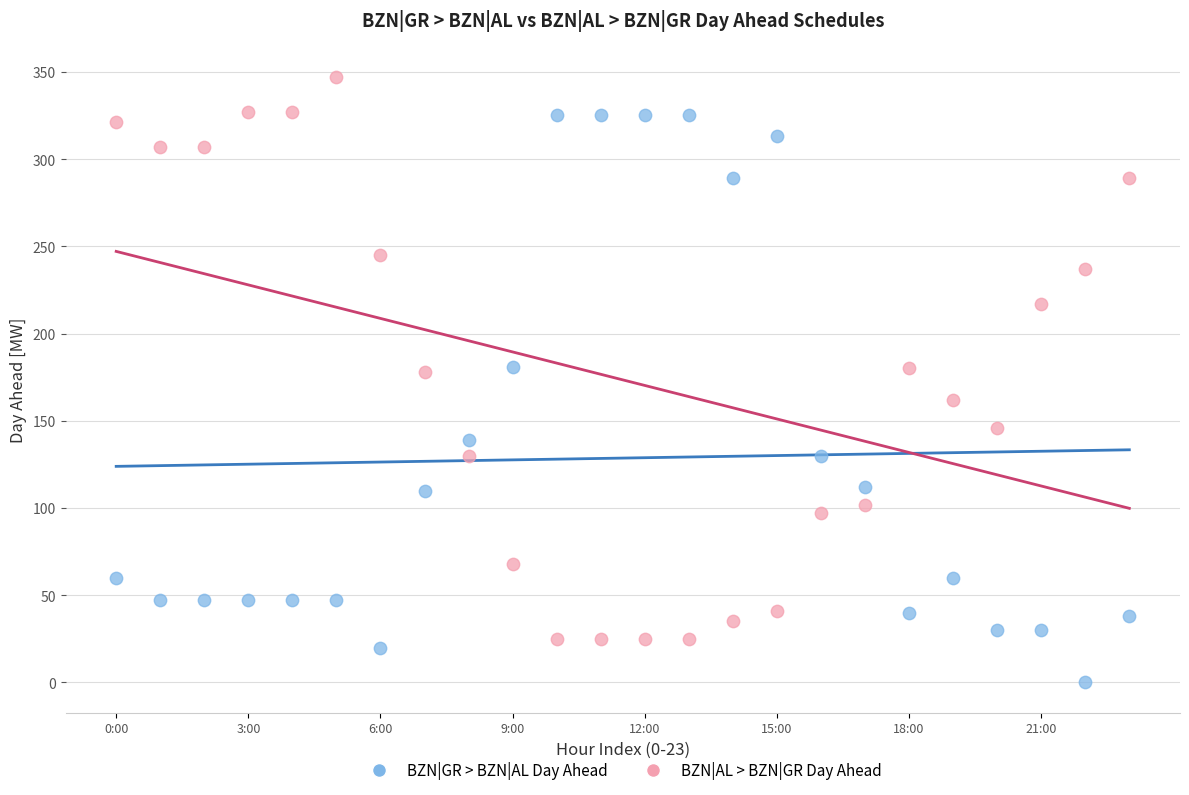

Across all data points, what is the range of Y values (max minus min)?

347